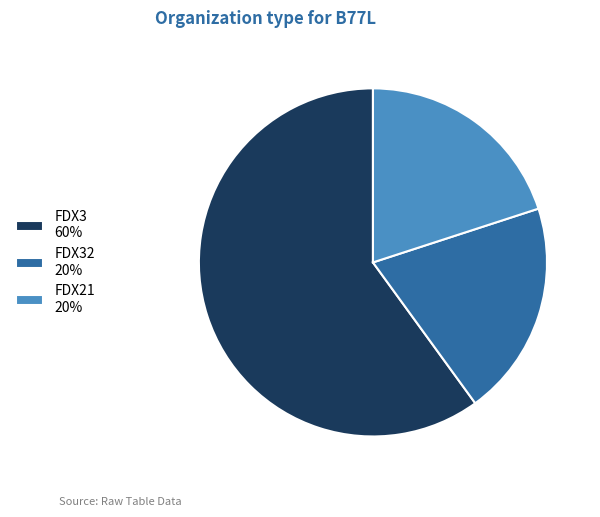

Is the sum of FDX3 60% and FDX32 20% greater than half?

Yes